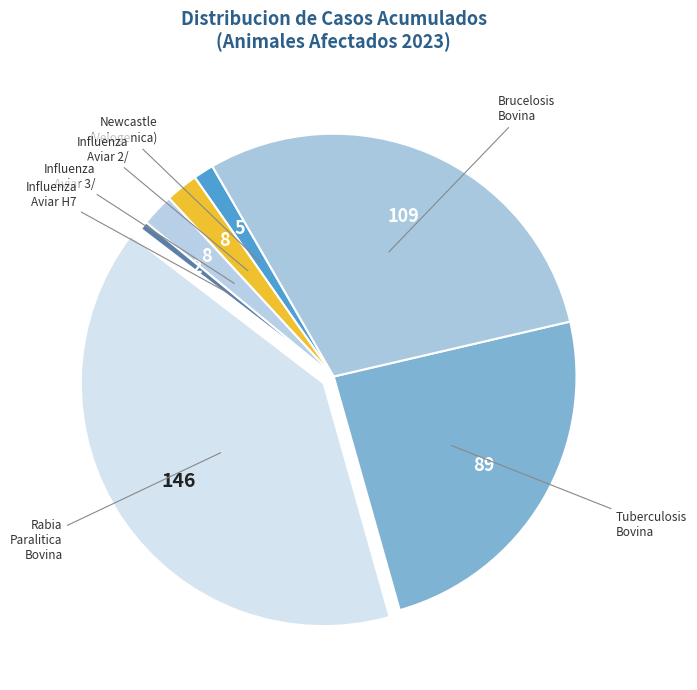

How many segments does this pie chart have?

7